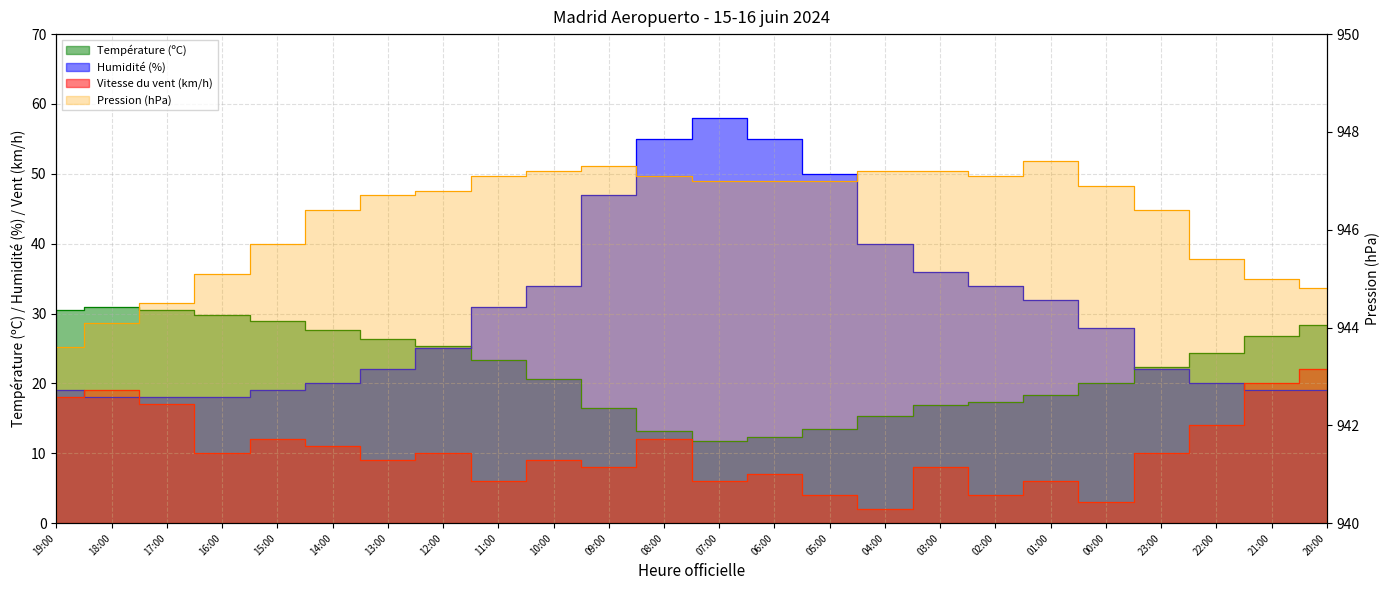

True or false: Pression (hPa) and Vitesse du vent (km/h) cross at least once.

False